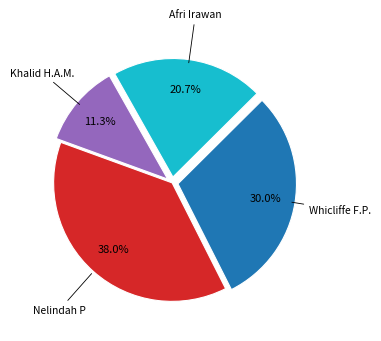

What percentage is the Nelindah P slice, to the nearest percent?

38%